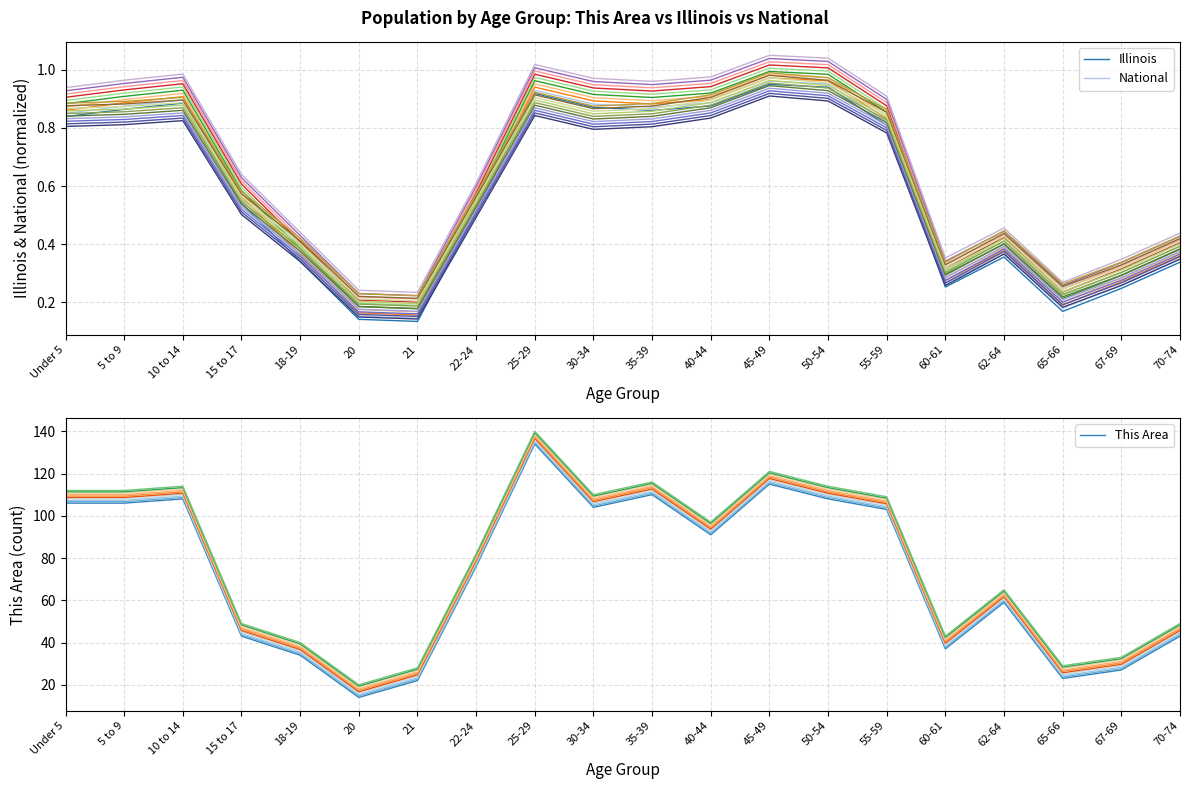

At which label does This Area_band_0 reach its minimum?

20